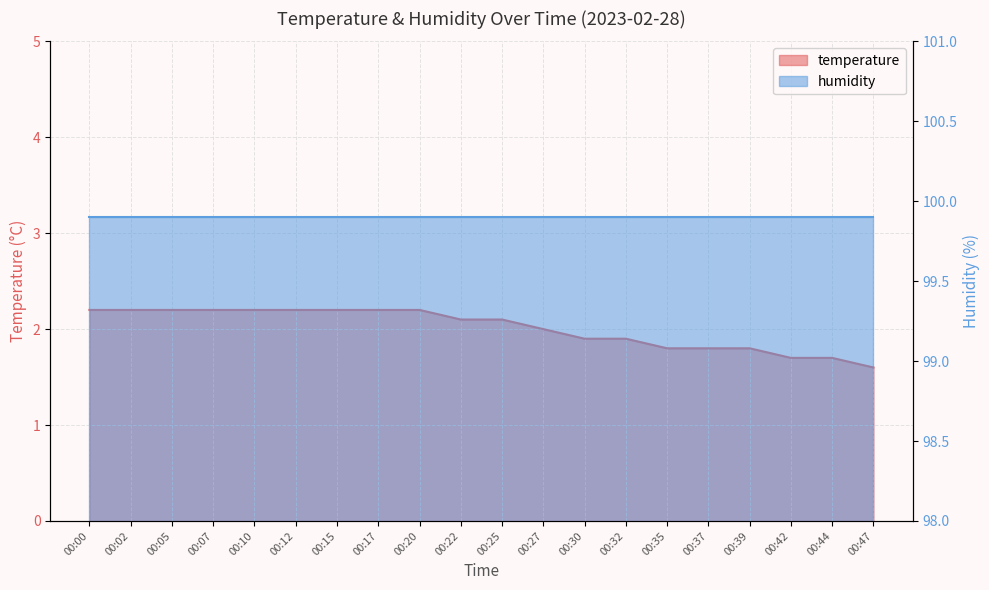

What is the value of the 18th point from the left?

1.7